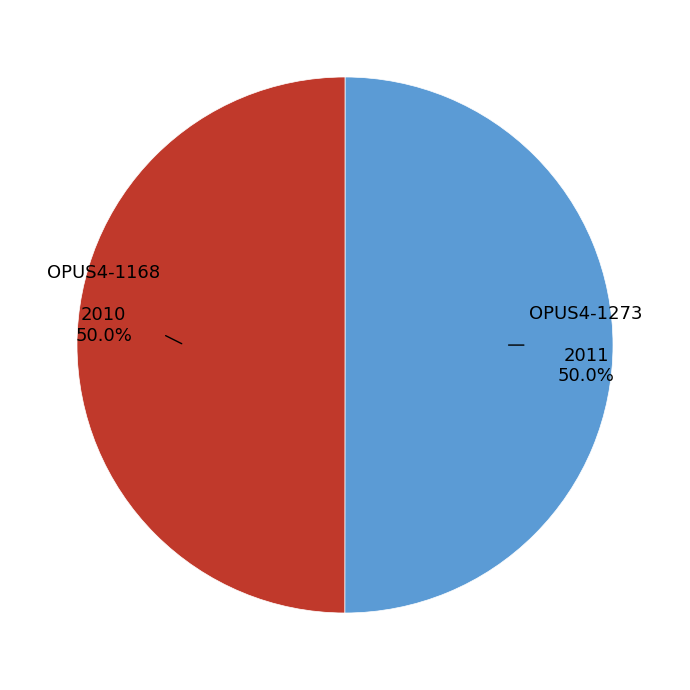

Count the number of slices in the pie.

2